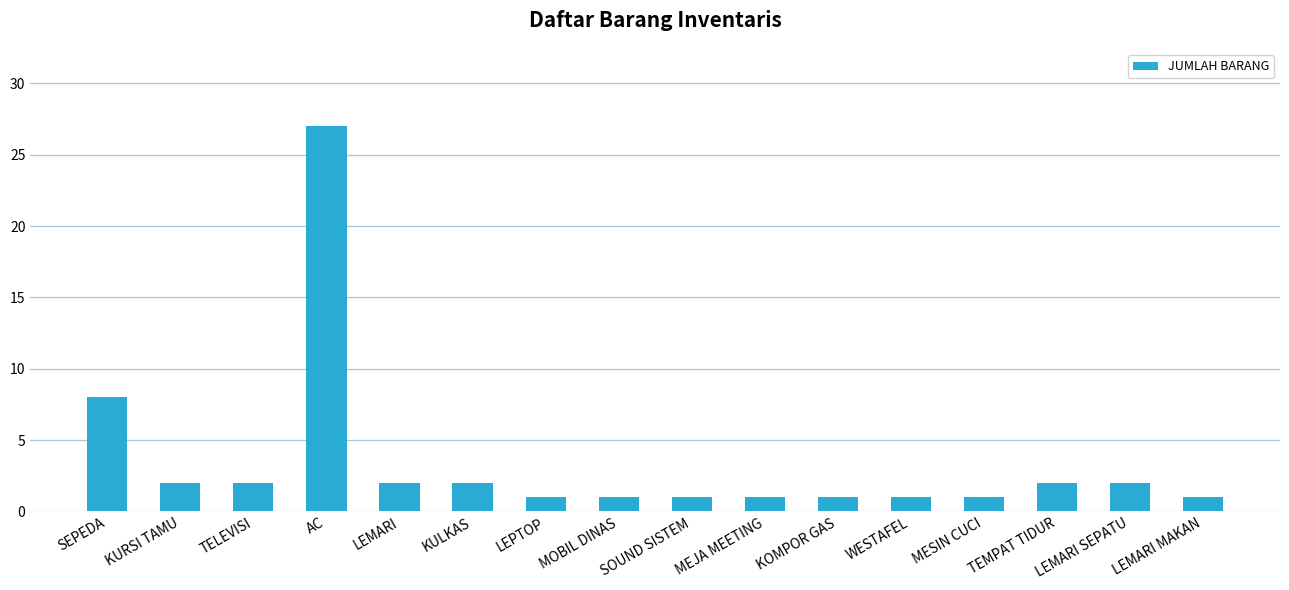

What is the average value?

3